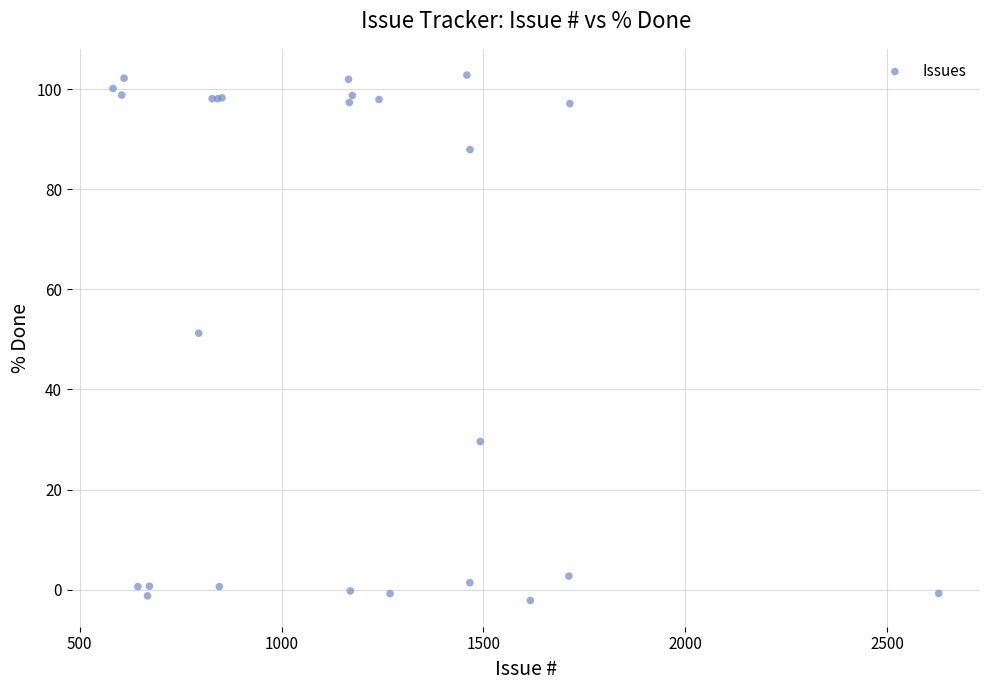

What Y value in the scatter plot is closest to 50?

51.2